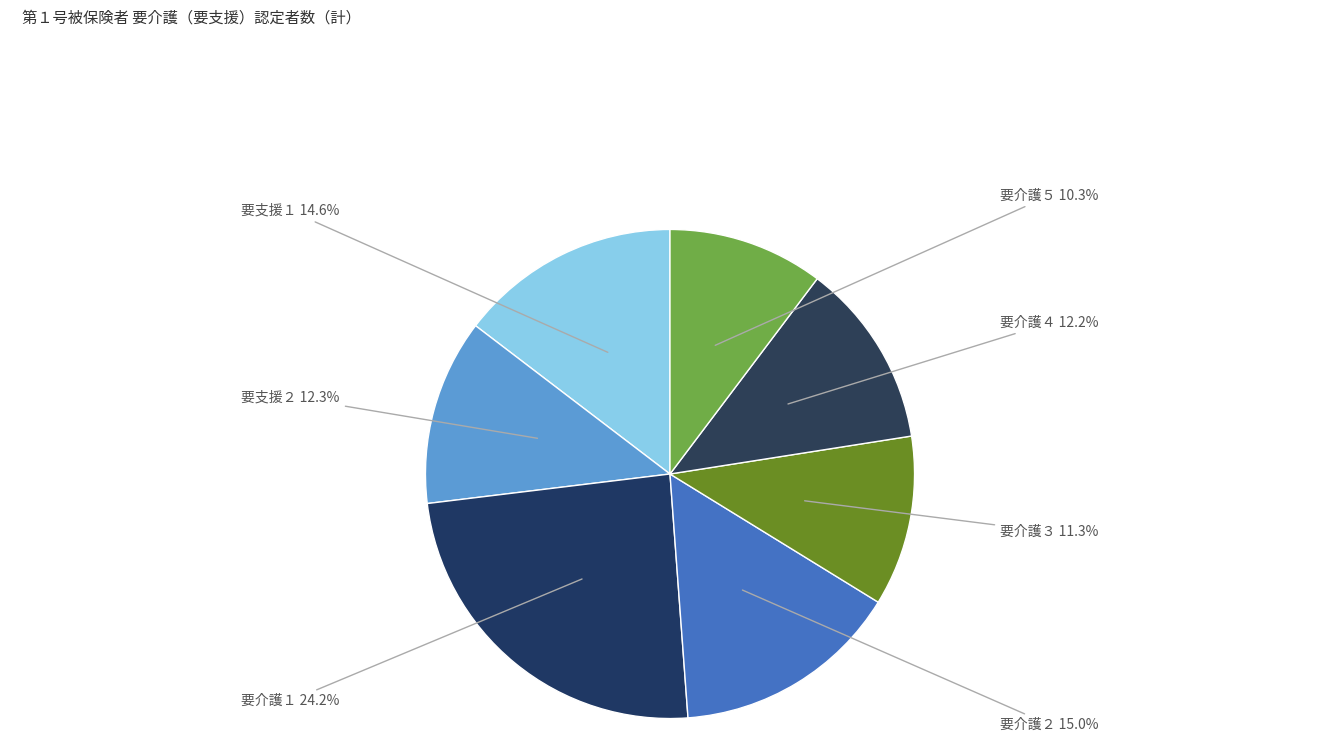

What is the largest slice in the pie chart?

要介護１